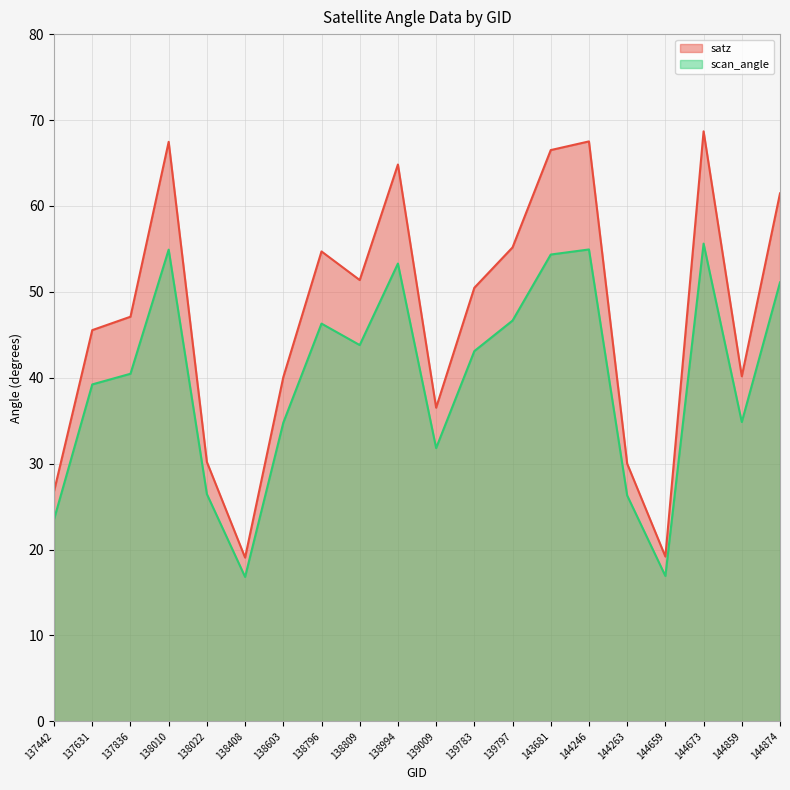

At which label does scan_angle reach its minimum?

138408